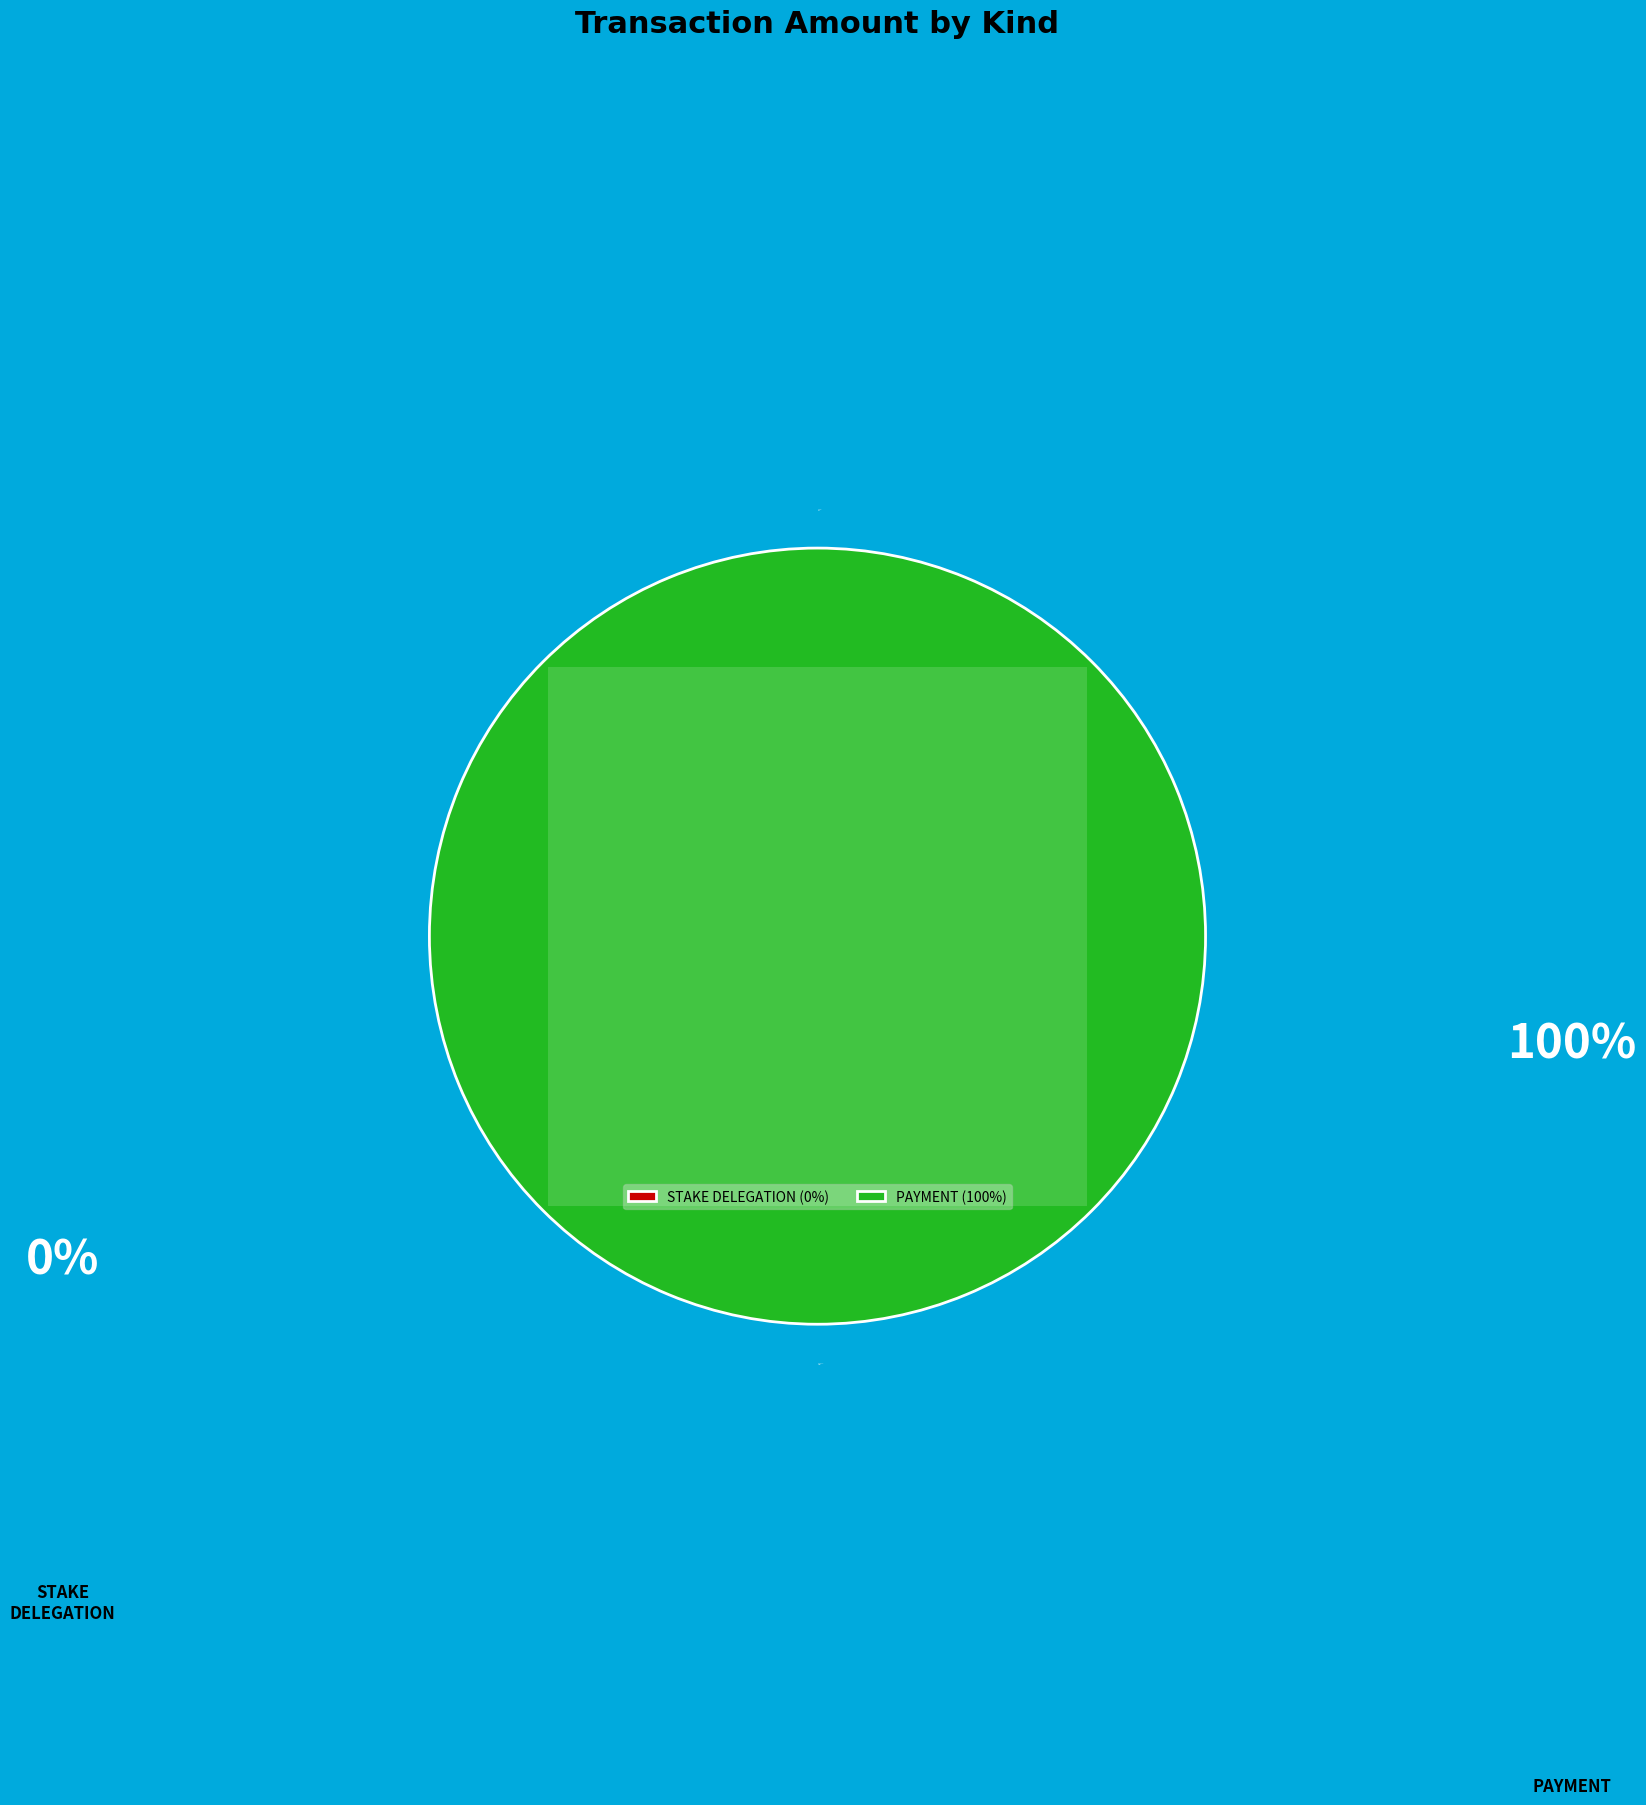

To the nearest percent, what portion does 352148 represent?

1%